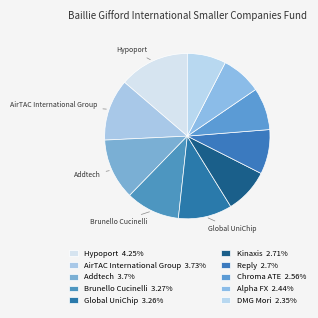

Does Hypoport account for over 50% of the chart?

No